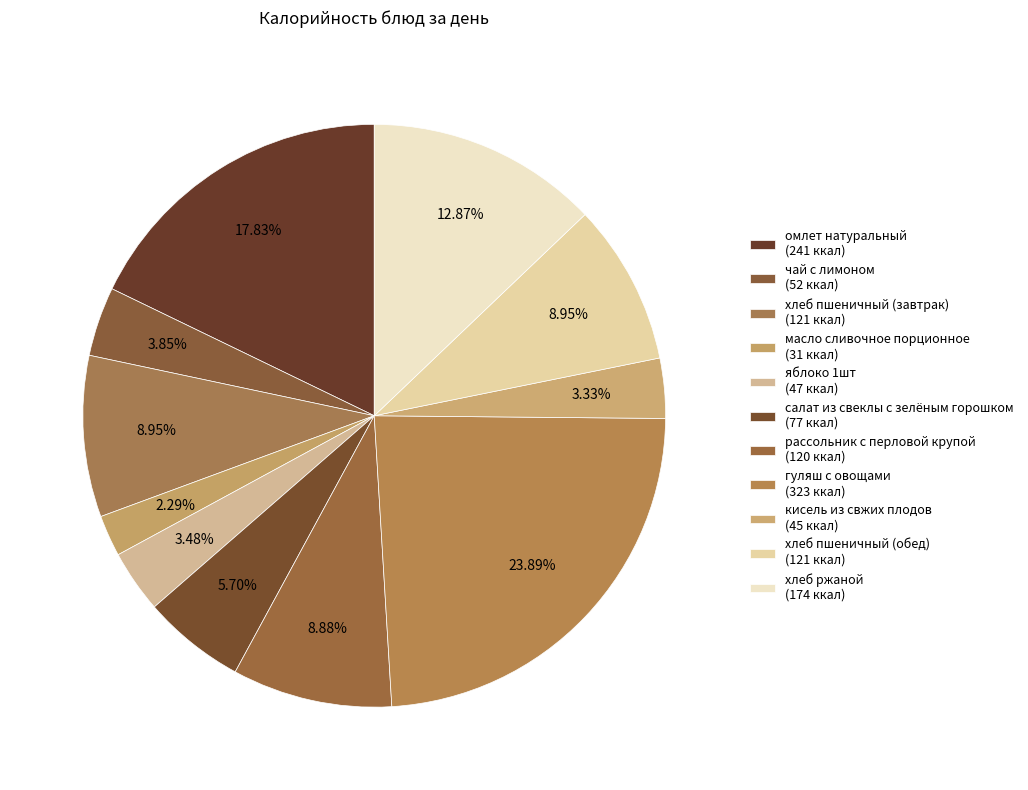

Which slice is the smallest?

масло сливочное порционное